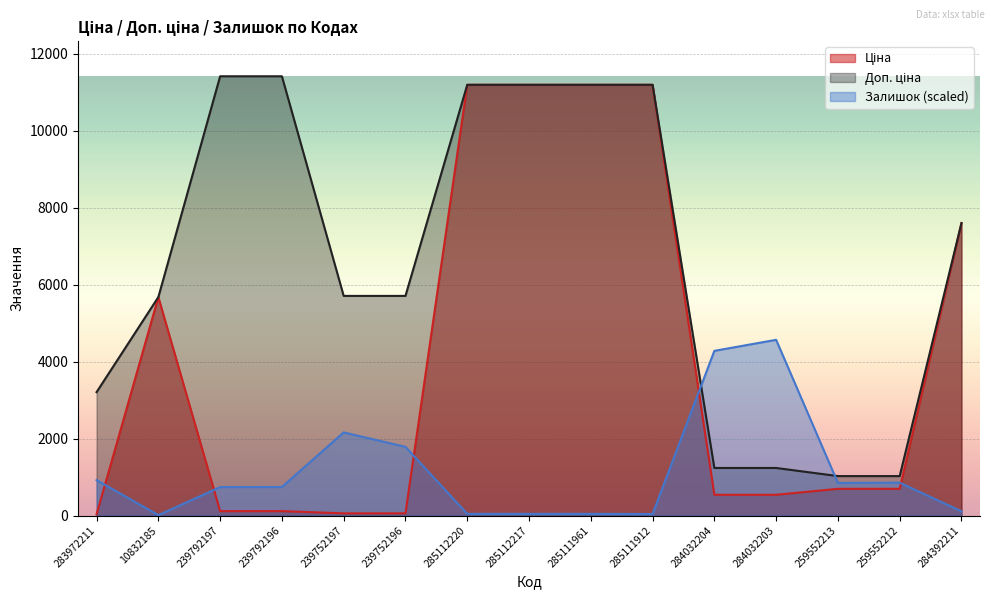

Which series has the largest range (max minus min)?

Ціна